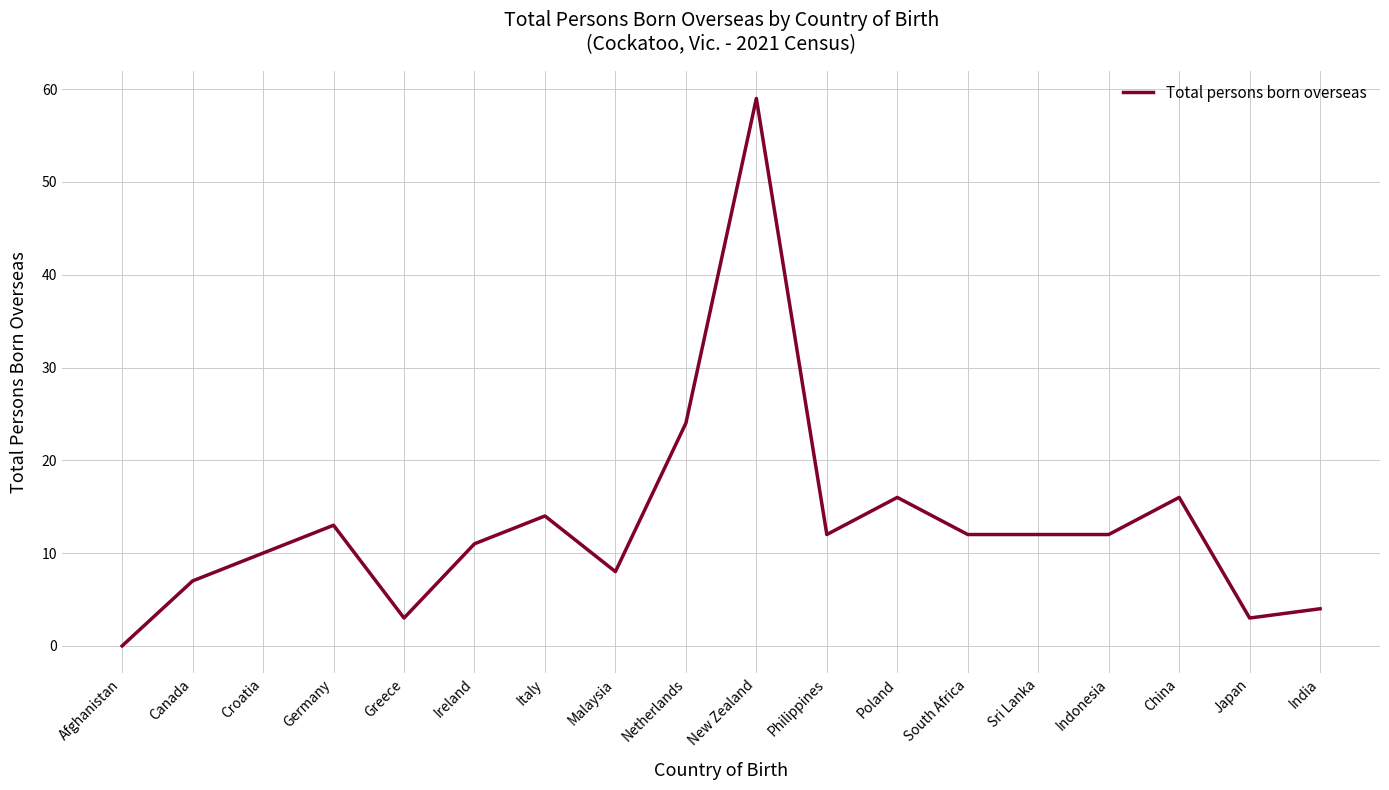

Reading left to right, transcribe all the data shown in this chart.

0	7	10	13	3	11	14	8	24	59	12	16	12	12	12	16	3	4